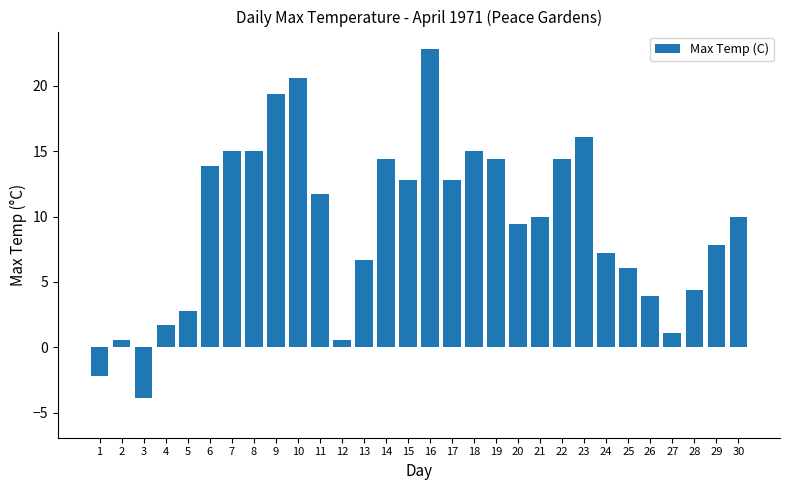

Are the bars horizontal?

No